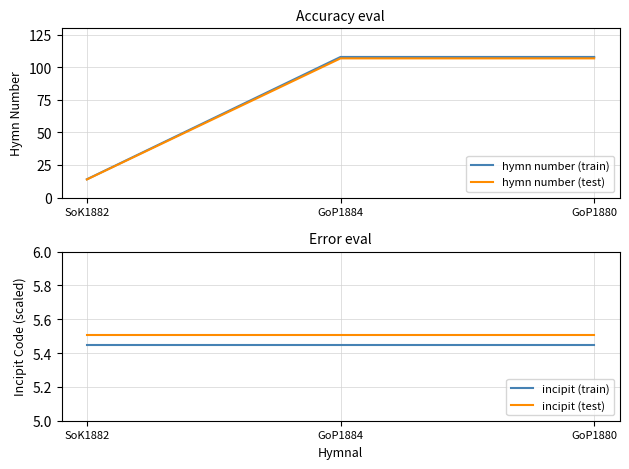

Reading left to right, extract all data points from this chart.

hymn number (train): 14.0	108.0	108.0
hymn number (test): 13.9	106.9	106.9
incipit (train): 5.5	5.5	5.5
incipit (test): 5.5	5.5	5.5